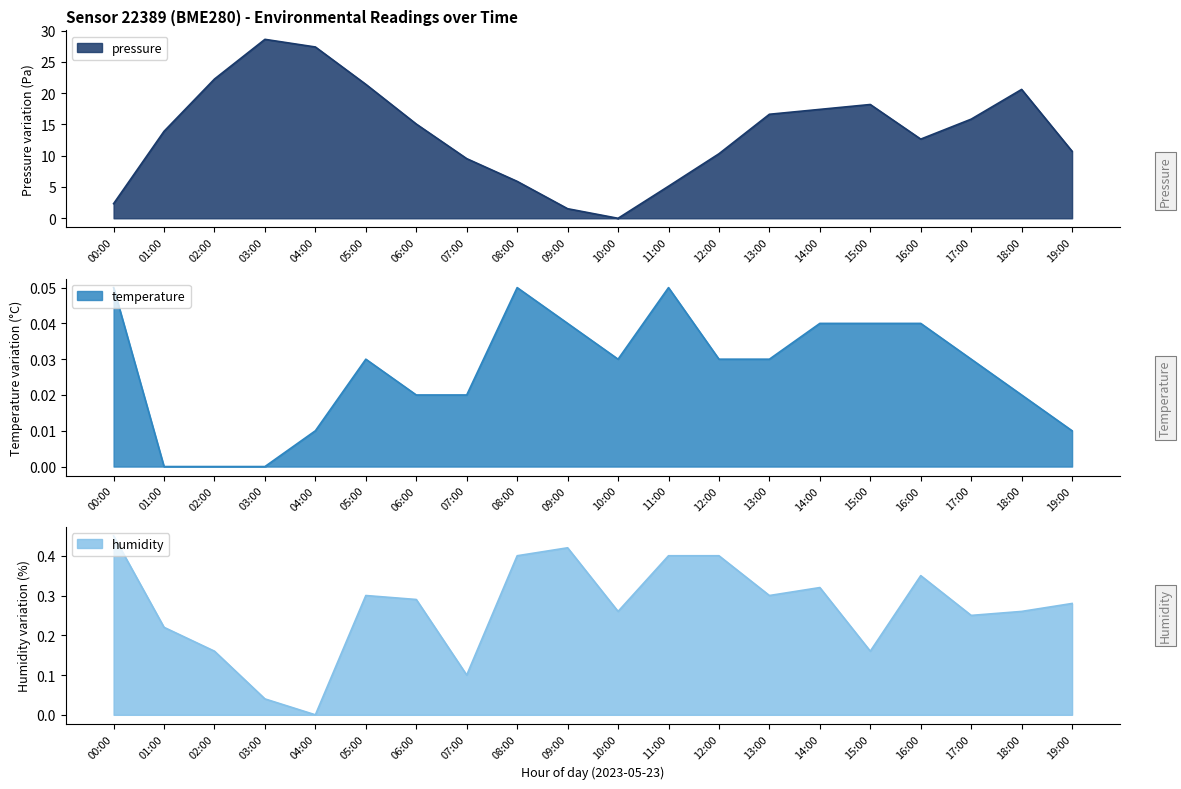

How many intersections are there between humidity and pressure?

2